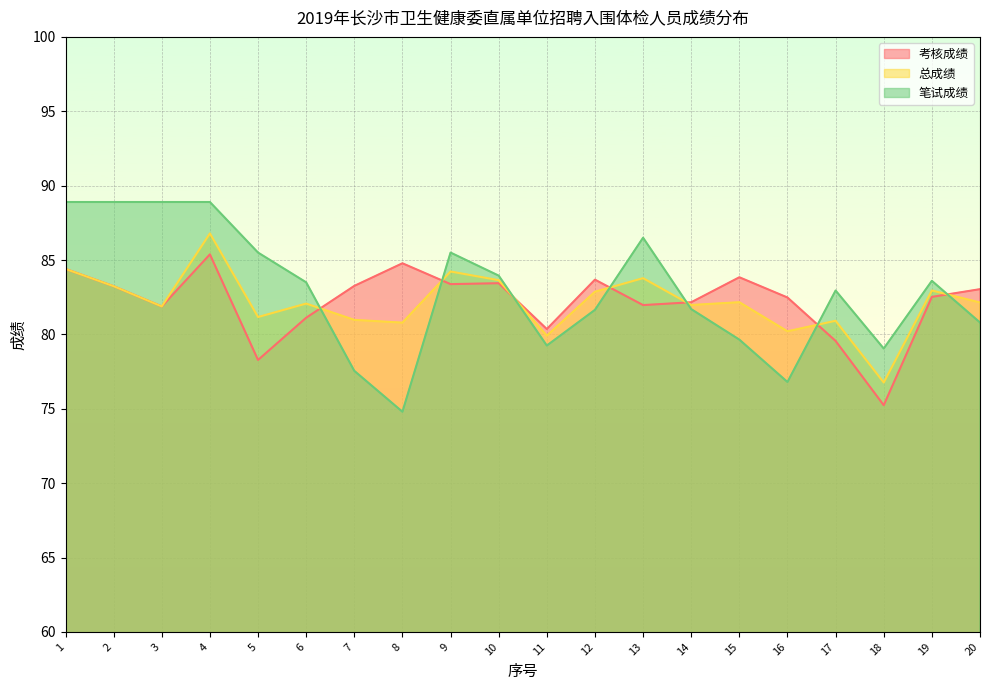

After their last crossing, which series has the higher values: 考核成绩 or 总成绩?

考核成绩